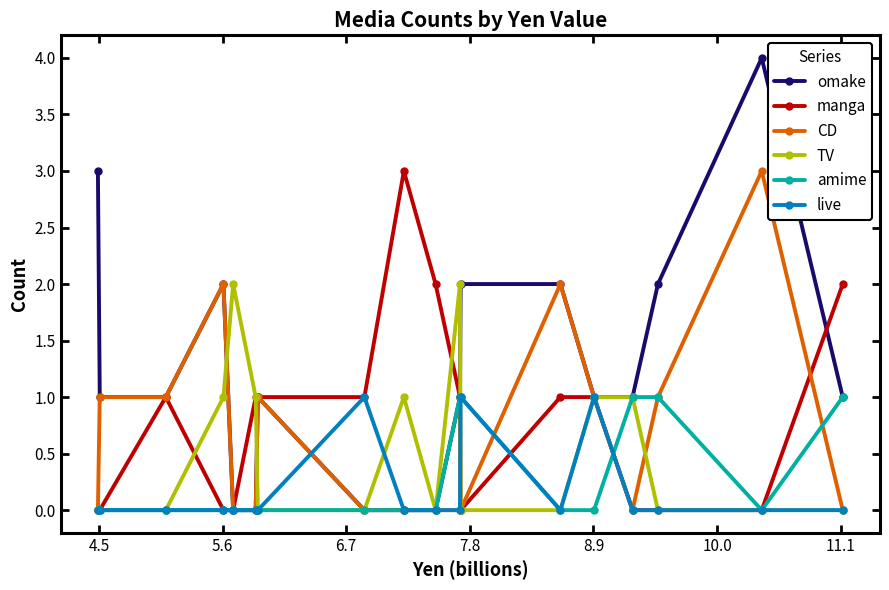

How many data points does each series have?

18